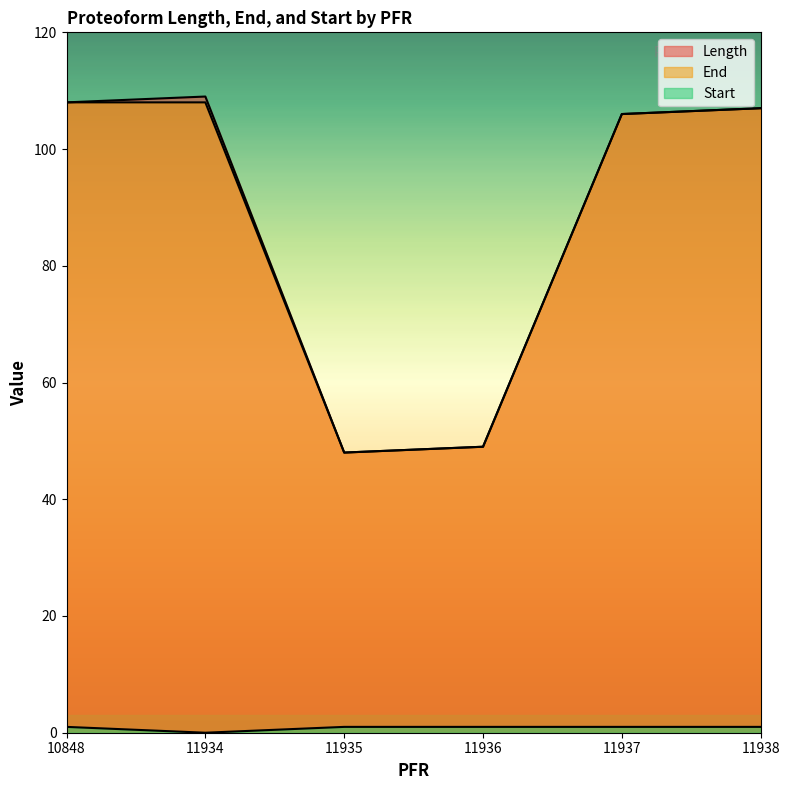

List the labels in order of Start value, smallest first.

11934, 10848, 11935, 11936, 11937, 11938